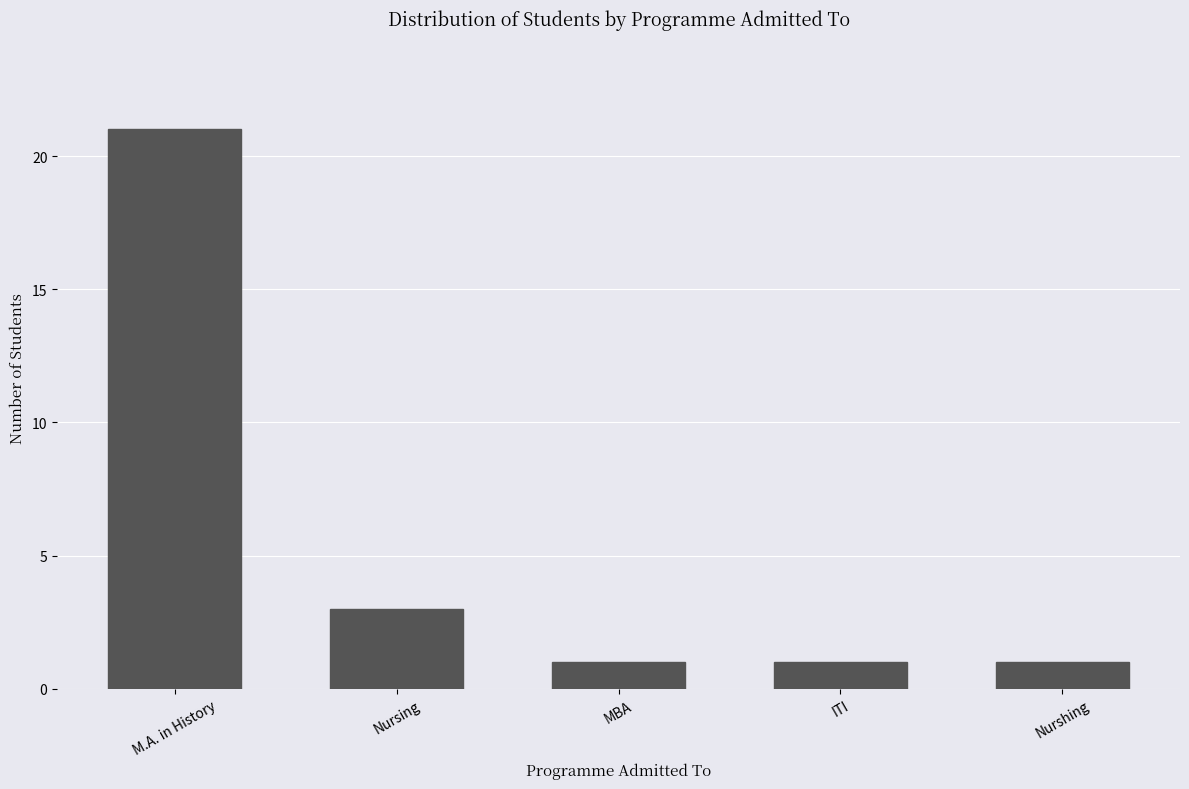

Reading left to right, what are all the values shown in this chart?

21	3	1	1	1